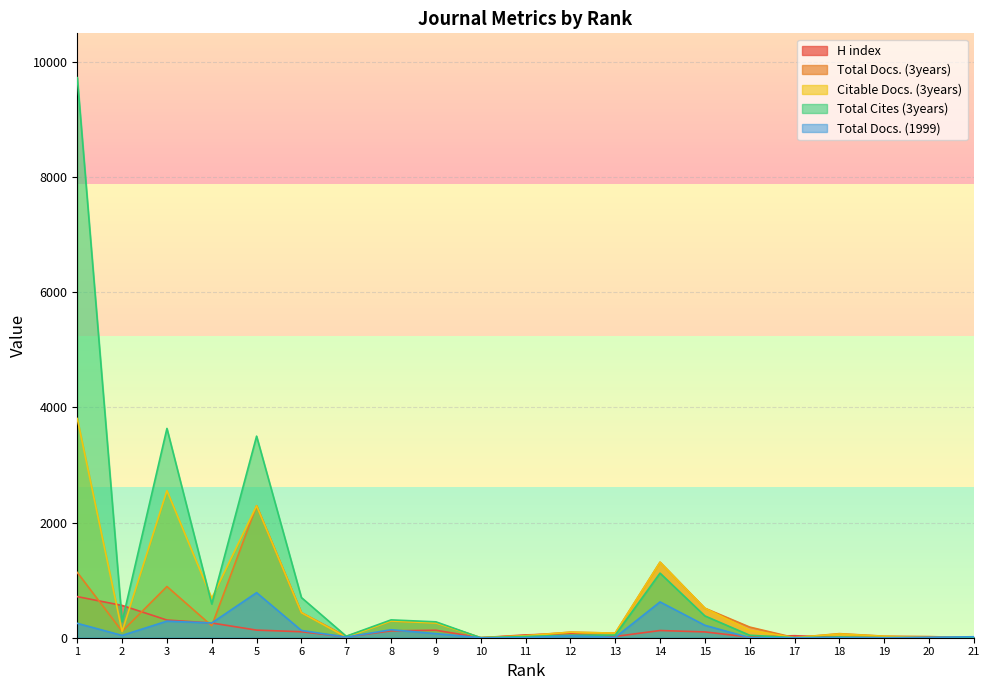

Between 12 and 10, which is larger?

12